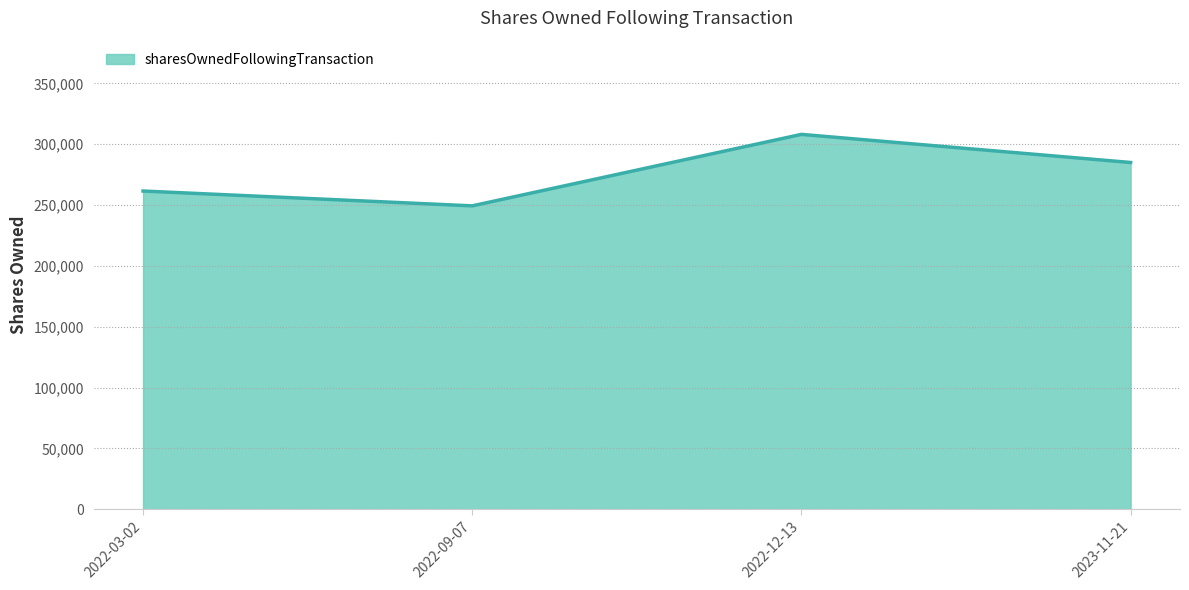

Reading right to left, transcribe all the data shown in this chart.

2023-11-21=284969	2022-12-13=308078	2022-09-07=249328	2022-03-02=261516